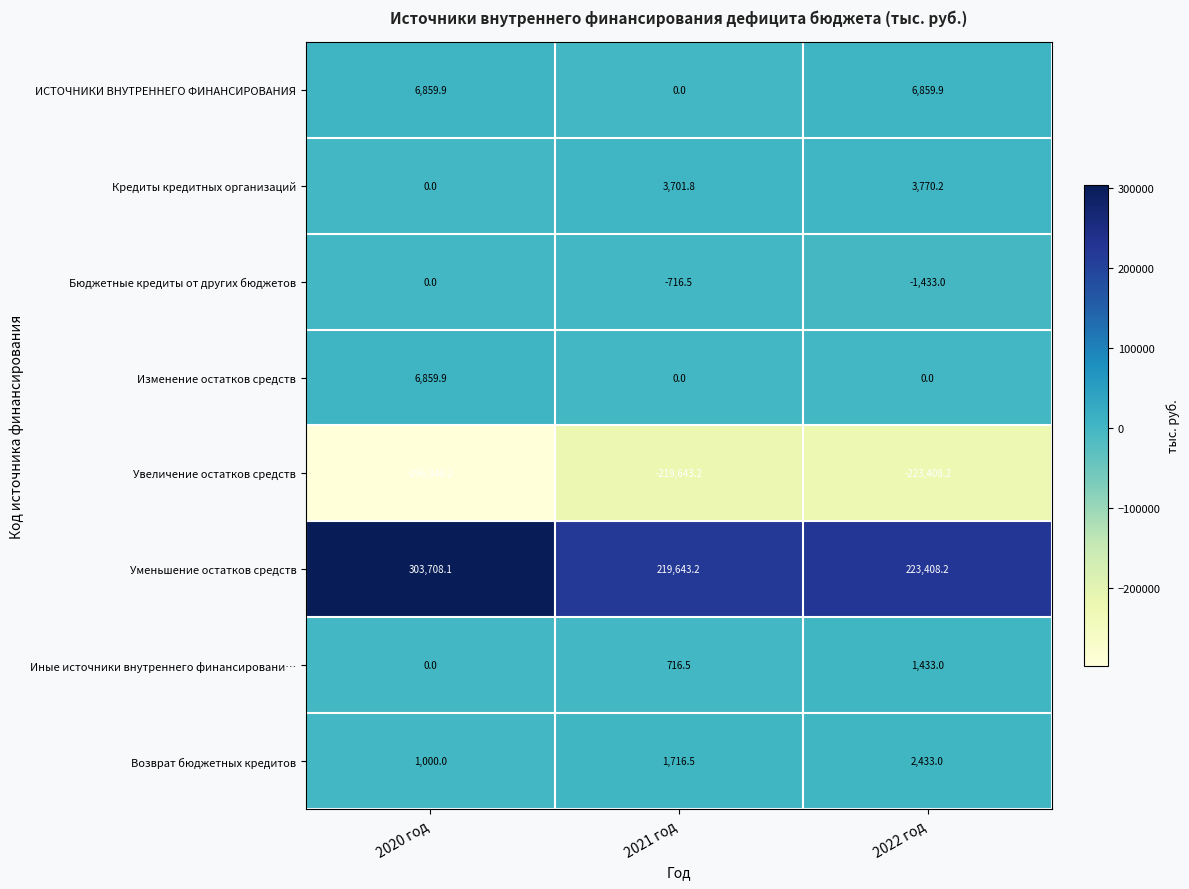

Which label corresponds to the largest value in the chart?

2020 год